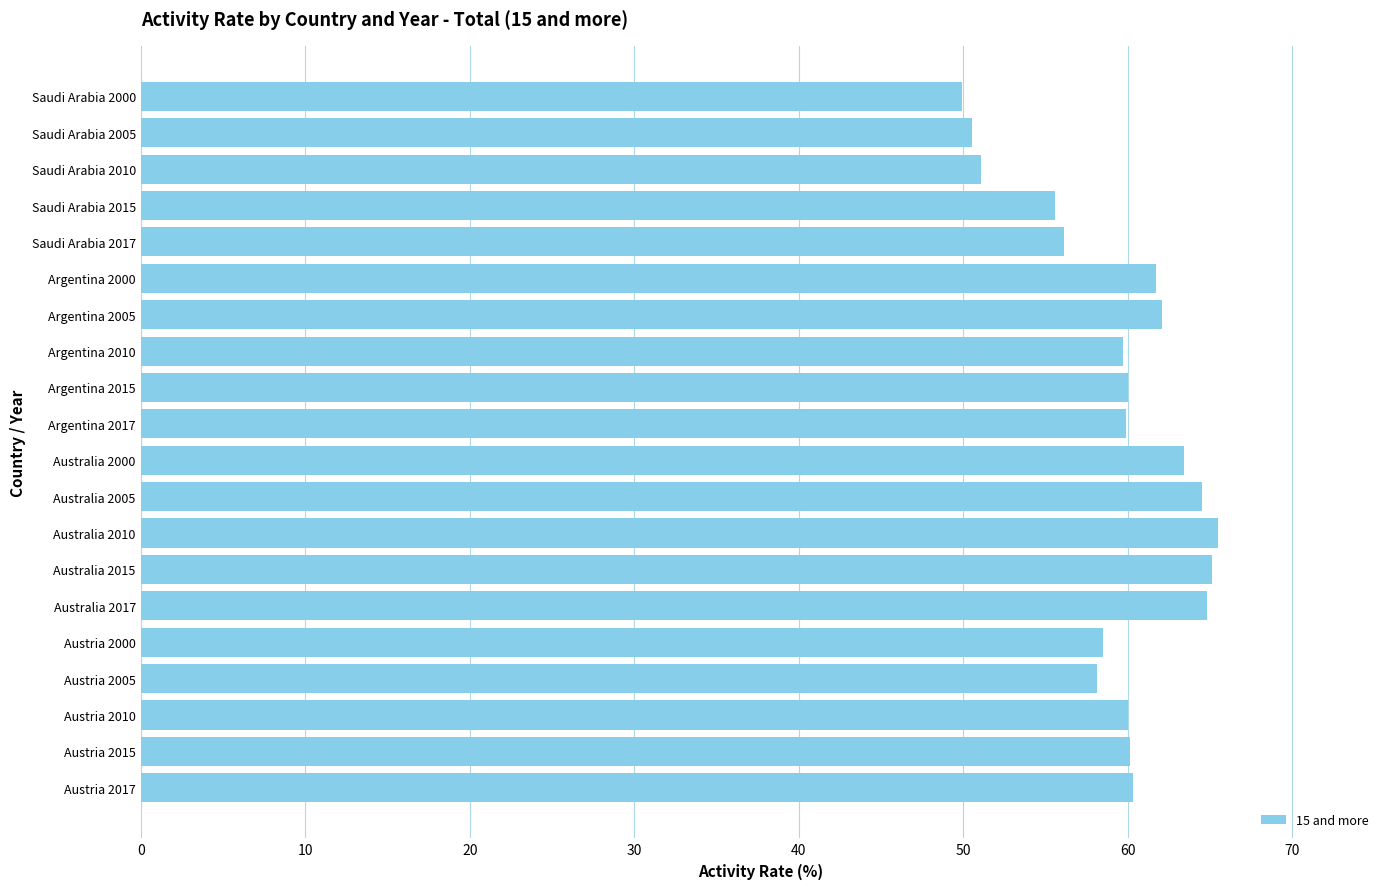

True or false: the data shows 23.4 at Saudi Arabia 2017.

False